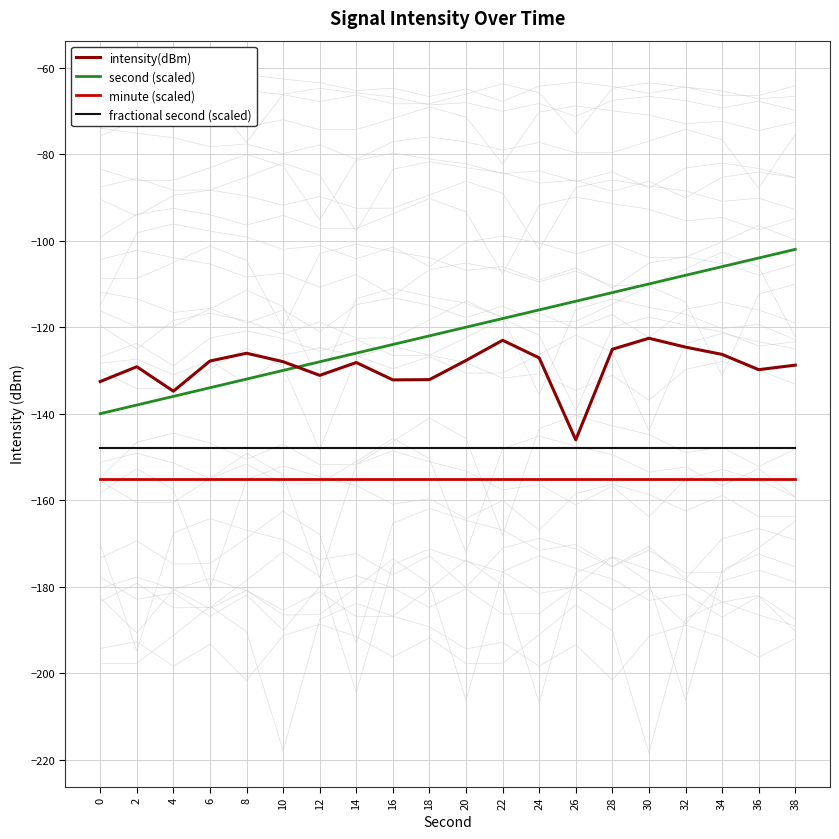

Between which two adjacent categories do intensity(dBm) and second (scaled) first intersect?

10 and 12